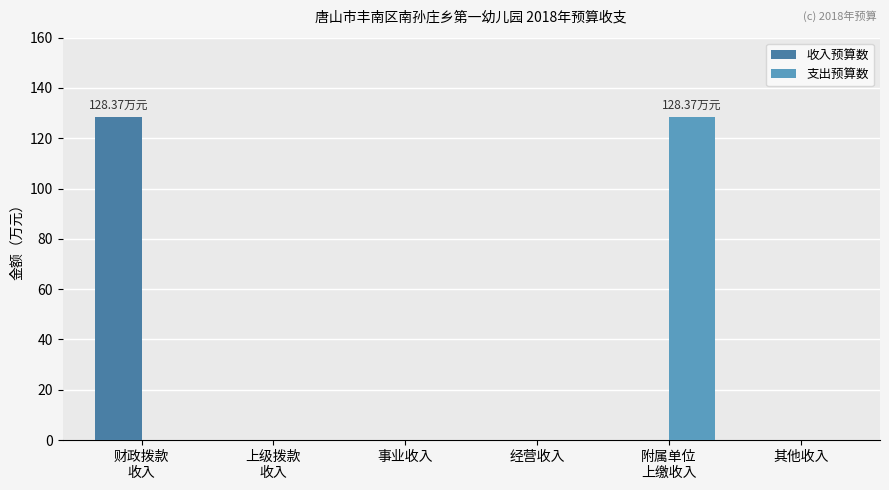

Reading left to right, list all the values displayed in this chart.

收入预算数: 128.4	0.0	0.0	0.0	0.0	0.0
支出预算数: 0.0	0.0	0.0	0.0	128.4	0.0